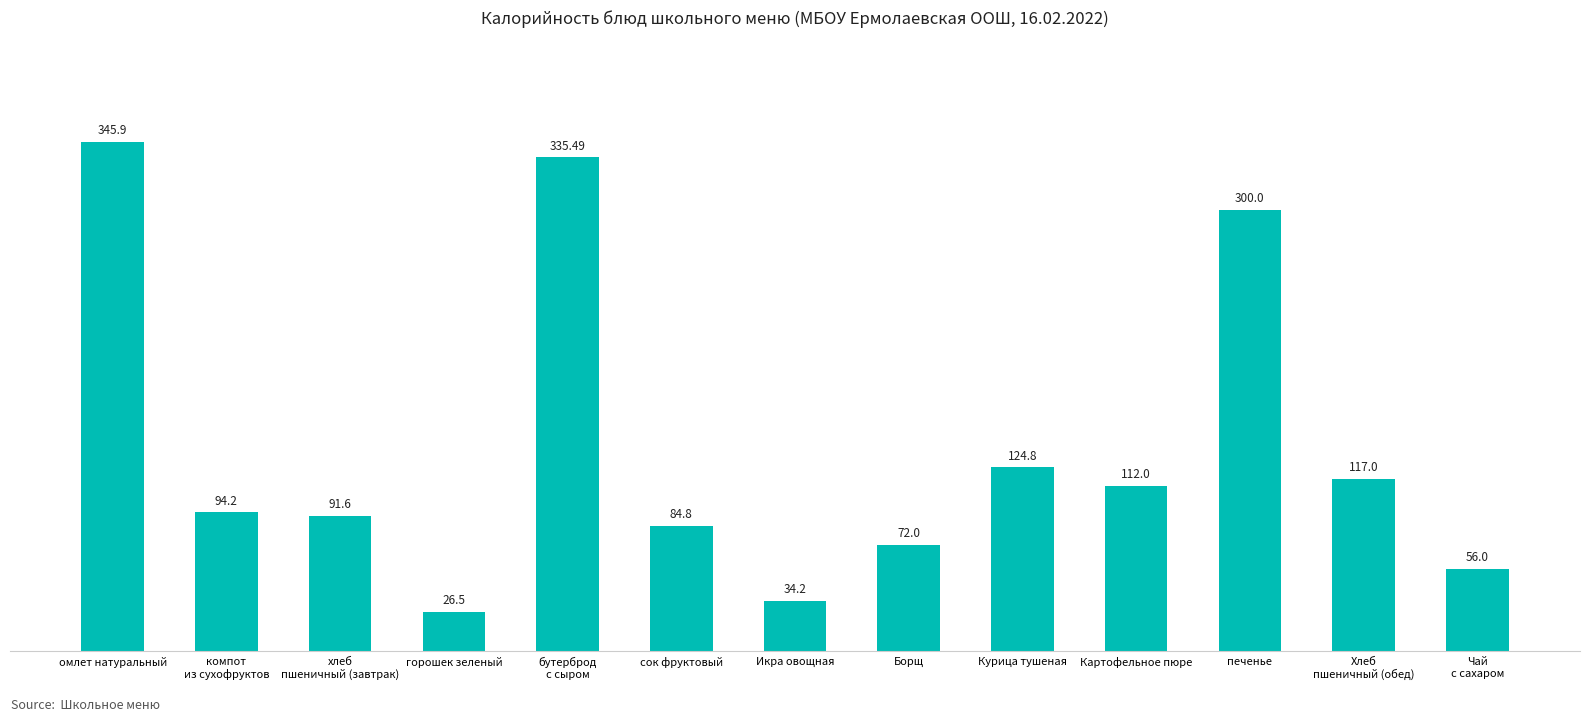

Between бутерброд
с сыром and омлет натуральный, which is larger?

омлет натуральный